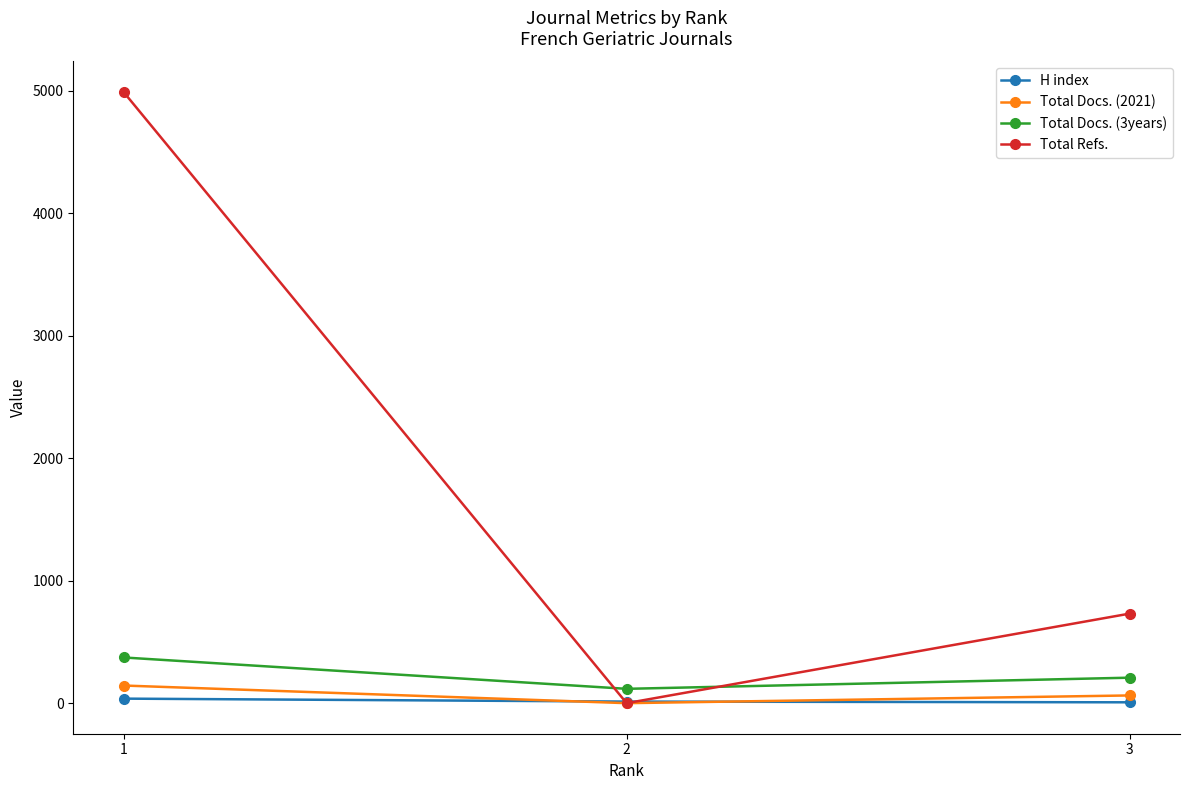

What is the difference between the highest and lowest values at 1?

4951